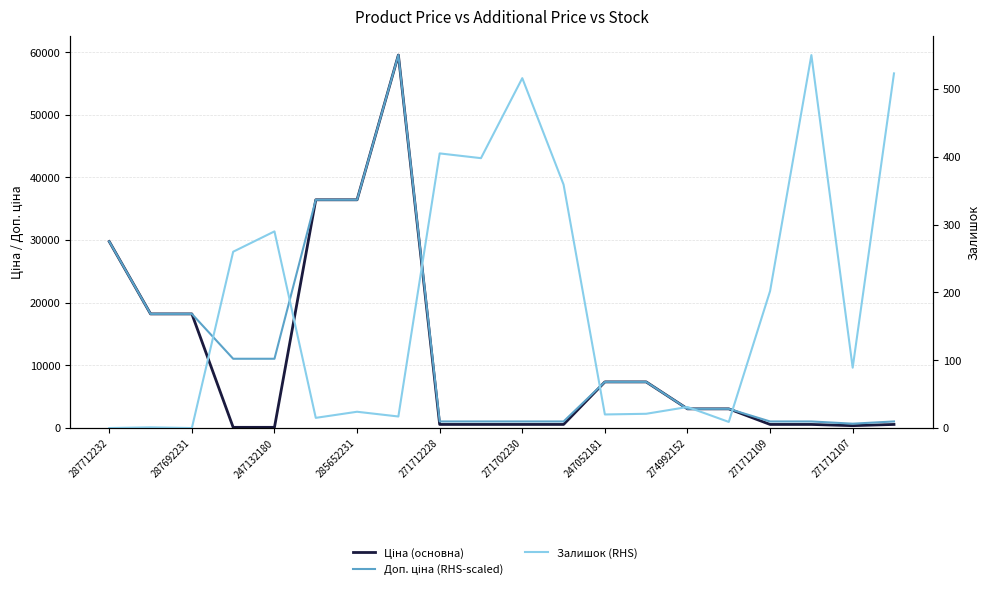

Which has a higher value, 19 or 12?

12